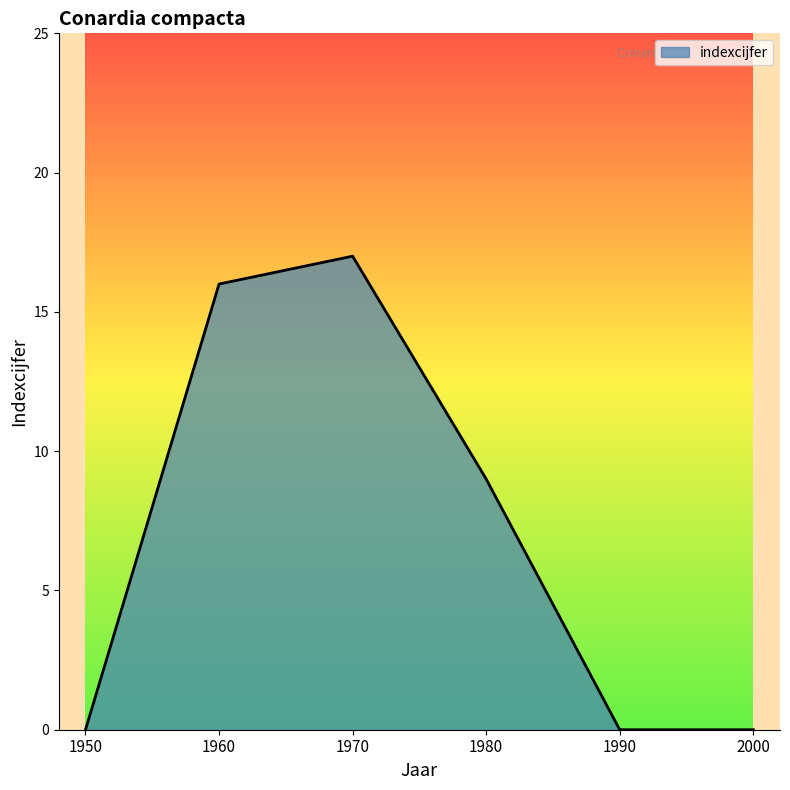

At which label is the value closest to 8?

1980